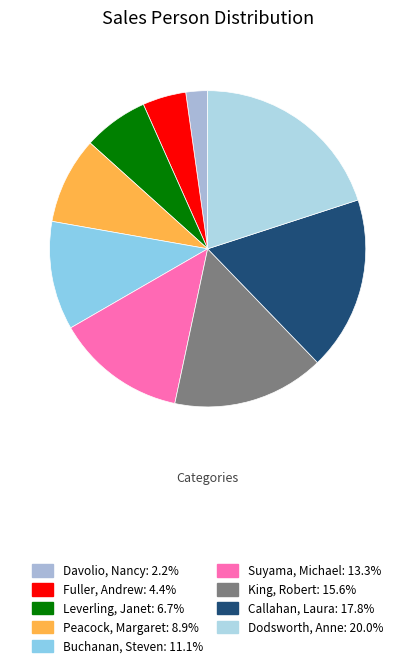

What is the largest slice in the pie chart?

Dodsworth, Anne